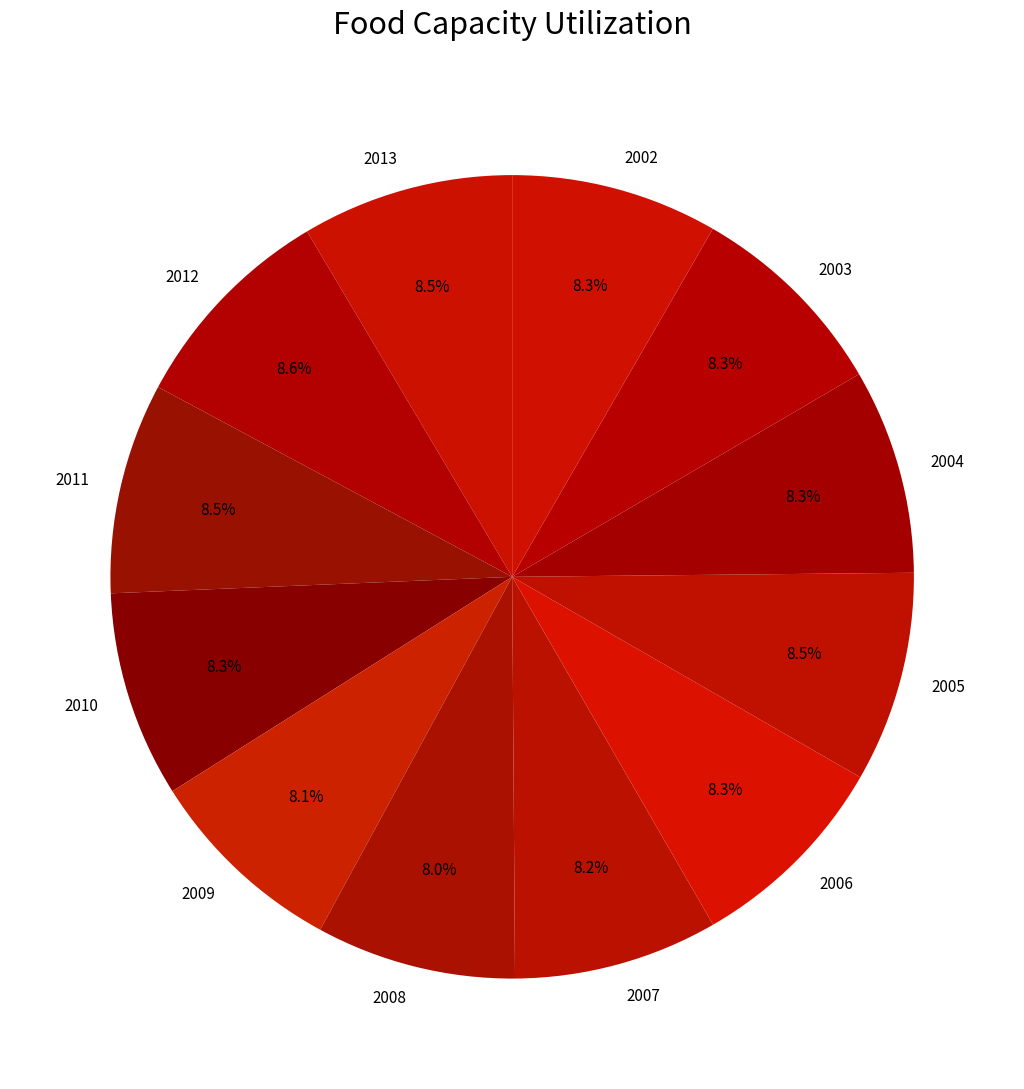

To the nearest percent, what percentage of the pie is 2009?

8%